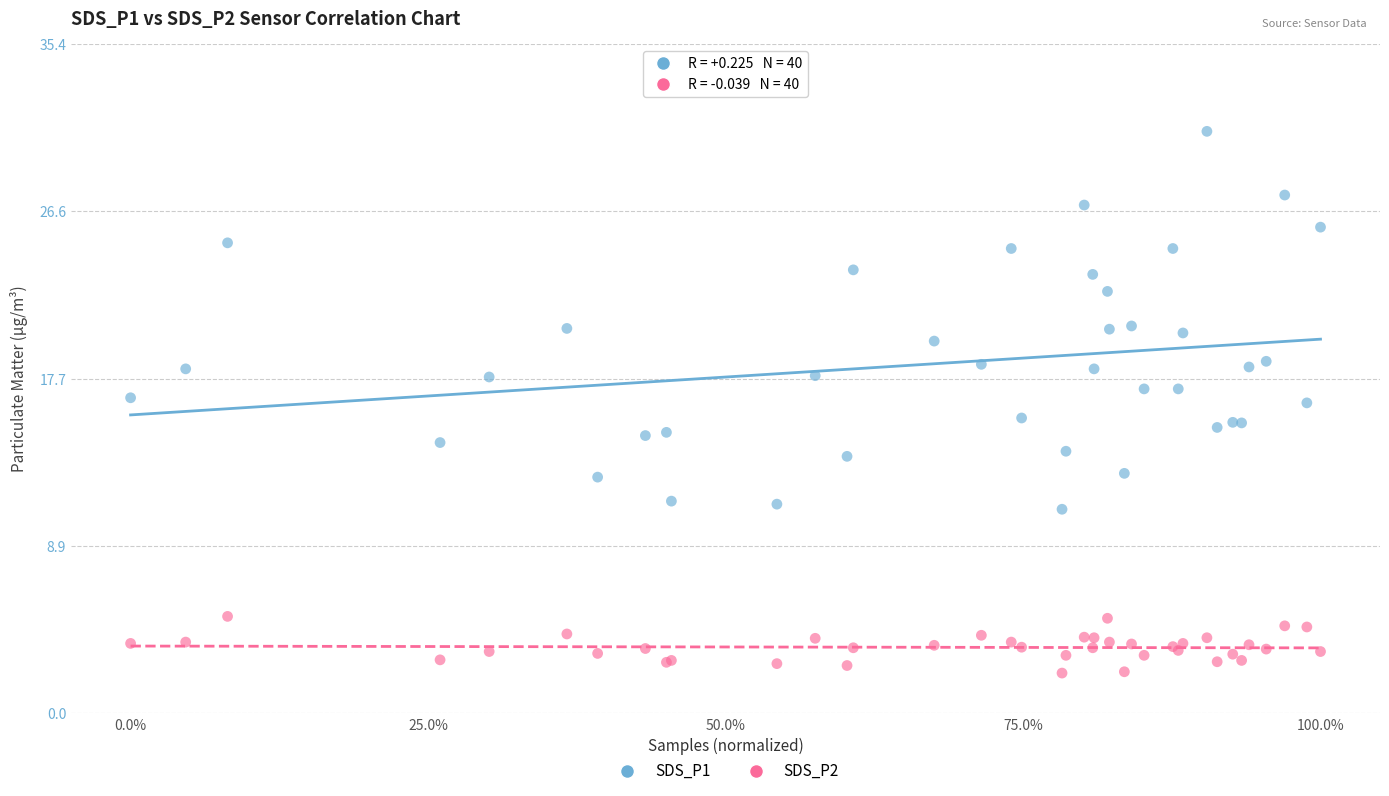

What is the X range (max minus min) for the scatter plot?

1.0